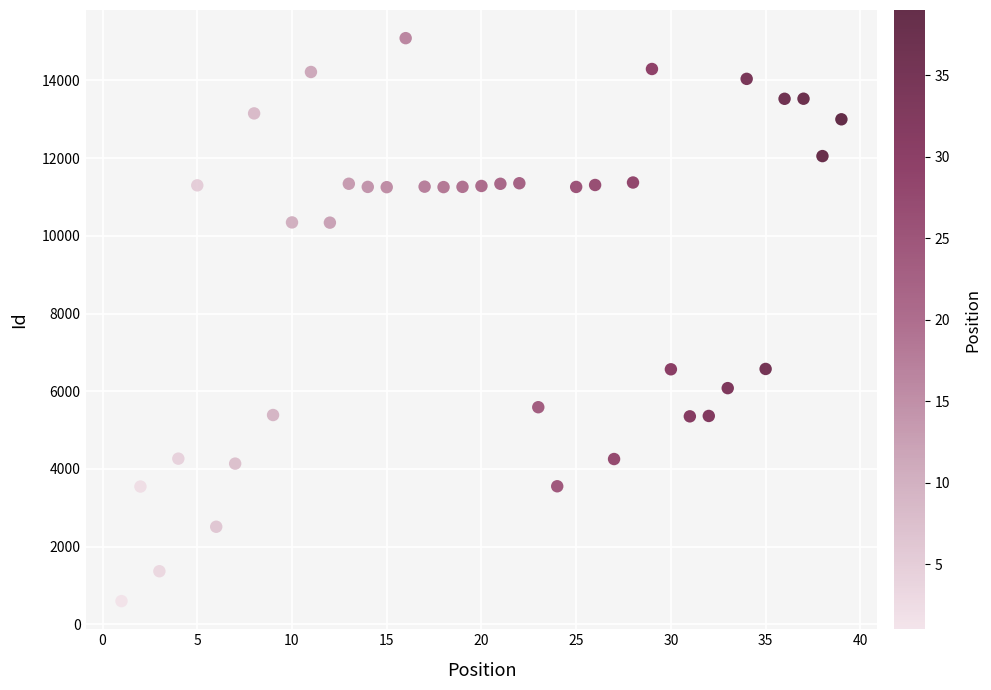

What is the range of Y values (max minus min)?

14491